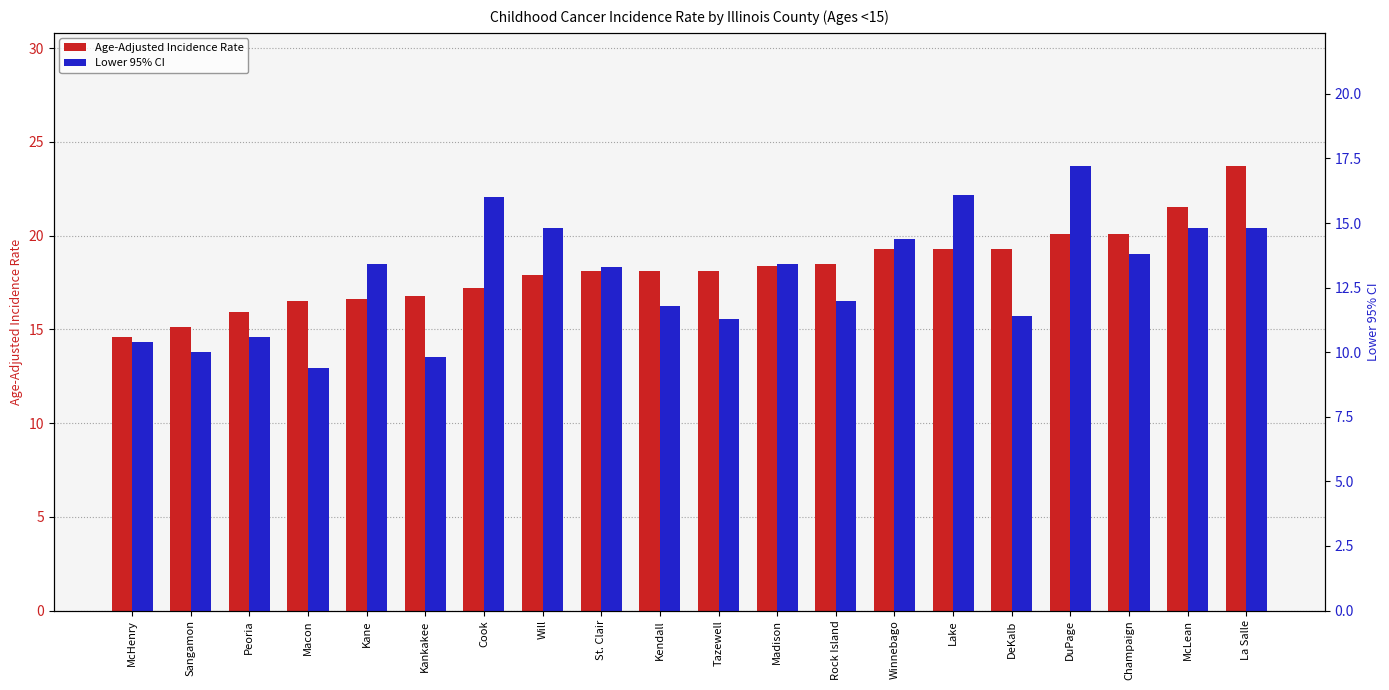

What is the total value across all series at Rock Island?

30.5